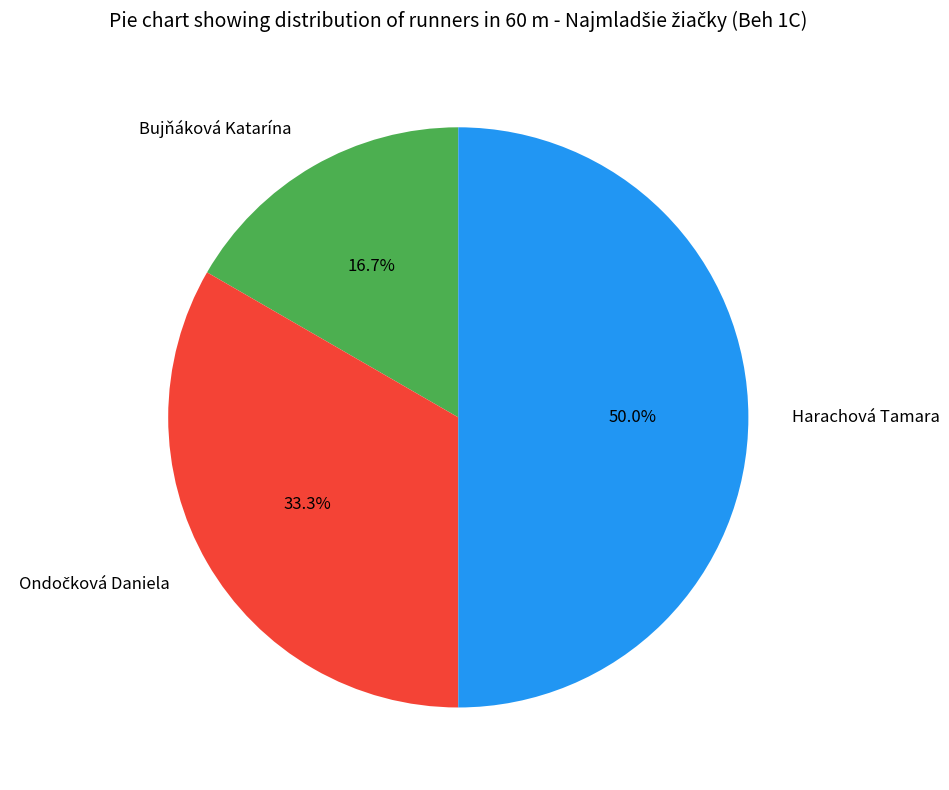

Which slice is the smallest?

Bujňáková Katarína